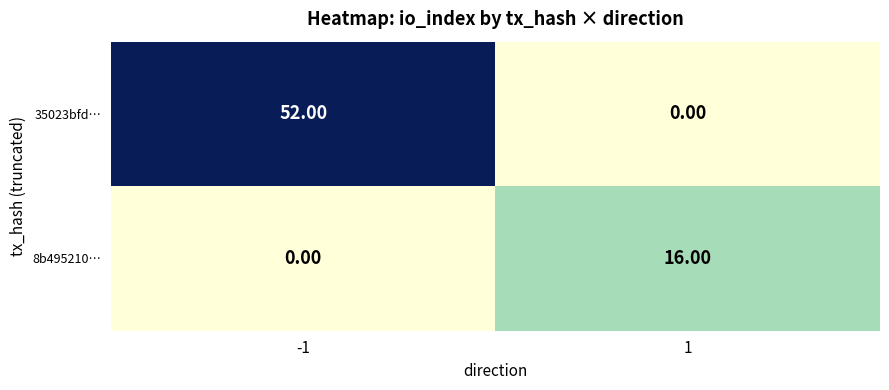

Which series has the largest total across all categories?

35023bfd…